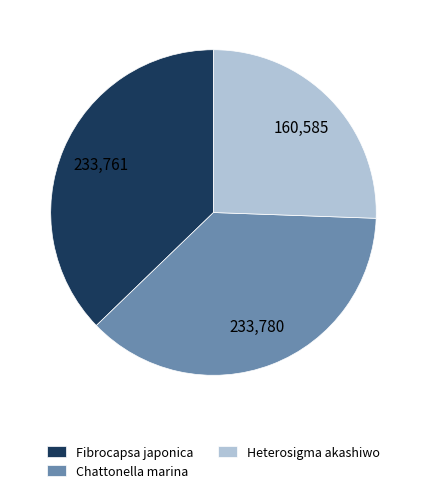

Does Fibrocapsa japonica represent more than half of the total?

No